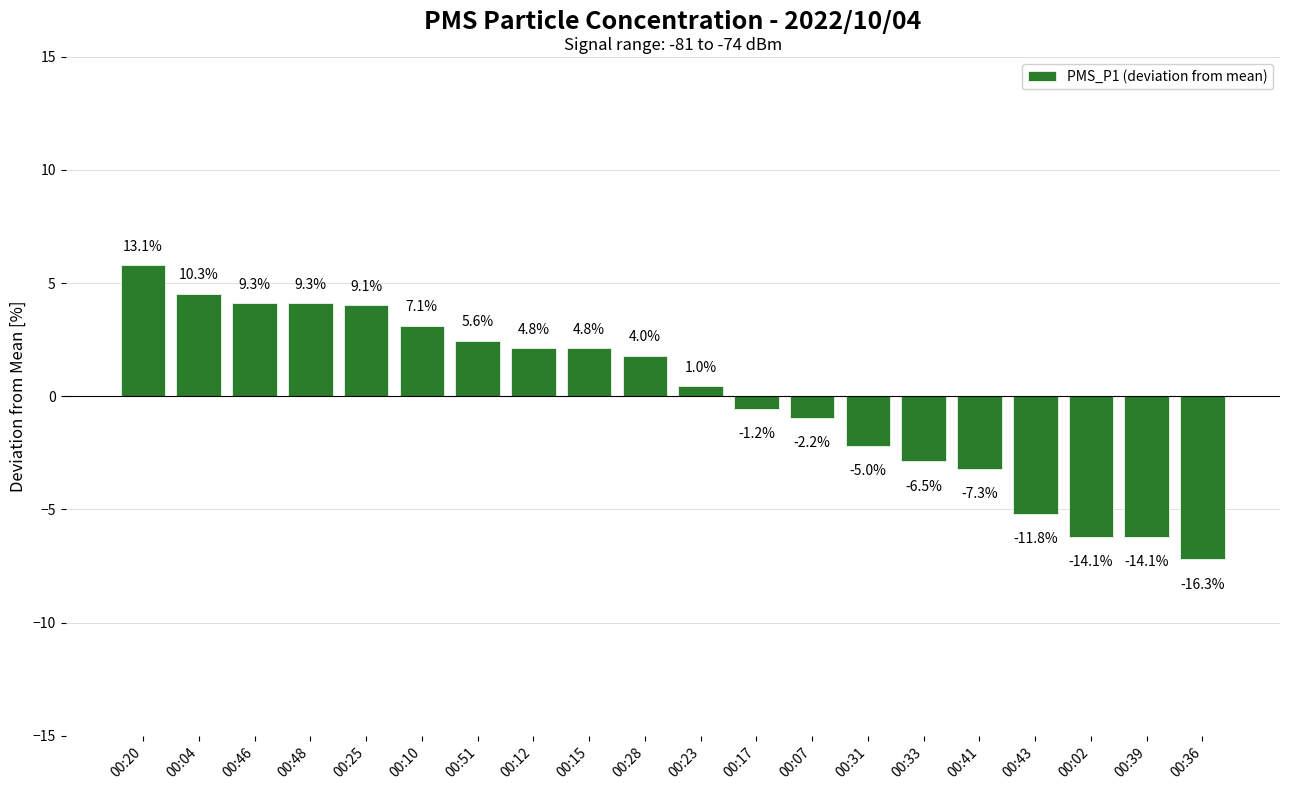

Reading right to left, what are all the values shown in this chart?

-7.2	-6.2	-6.2	-5.2	-3.2	-2.9	-2.2	-1.0	-0.5	0.5	1.8	2.1	2.1	2.5	3.1	4.0	4.1	4.1	4.5	5.8